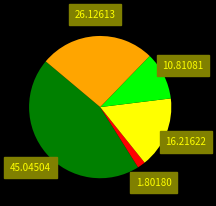

Does any single category account for the majority?

No